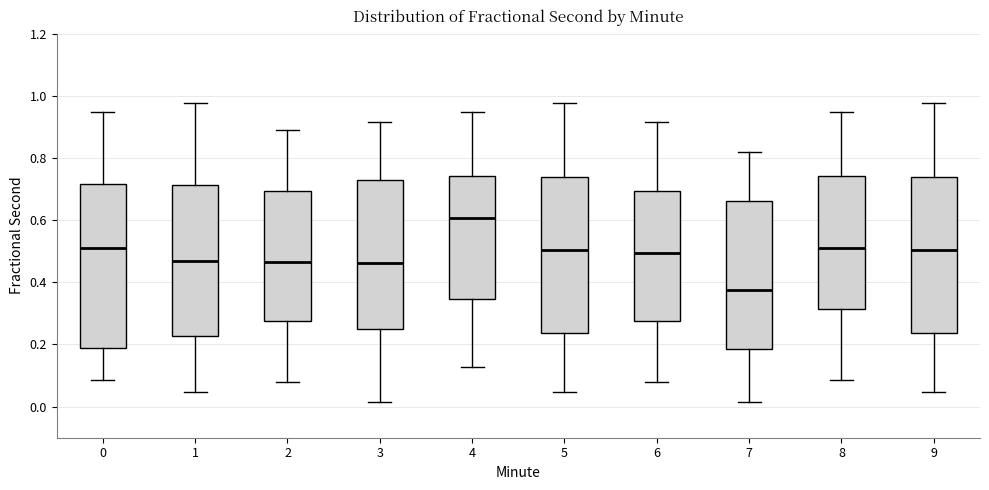

Where is the upper edge of the box at x = 4 on the y-axis? The values are not printed on the chart, so give them approximately, as read against the axis.

0.74